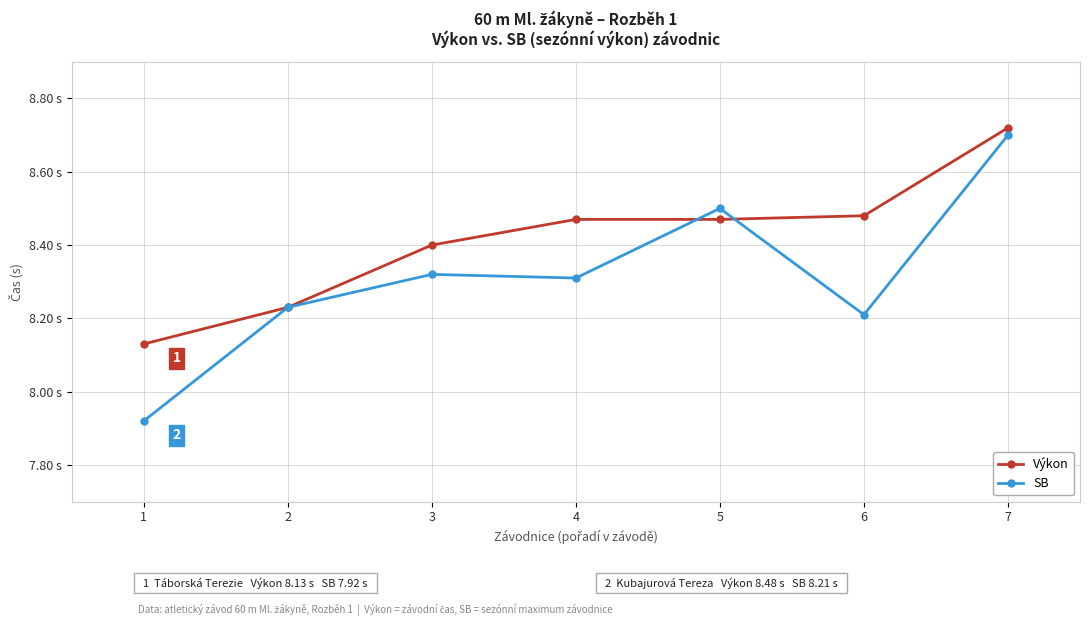

Which has a higher value, 5 or 7?

7